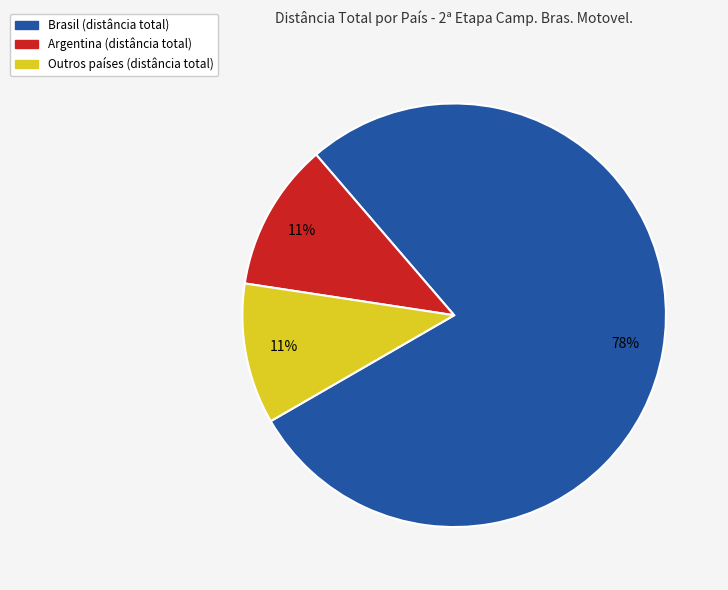

Does any single category account for the majority?

Yes